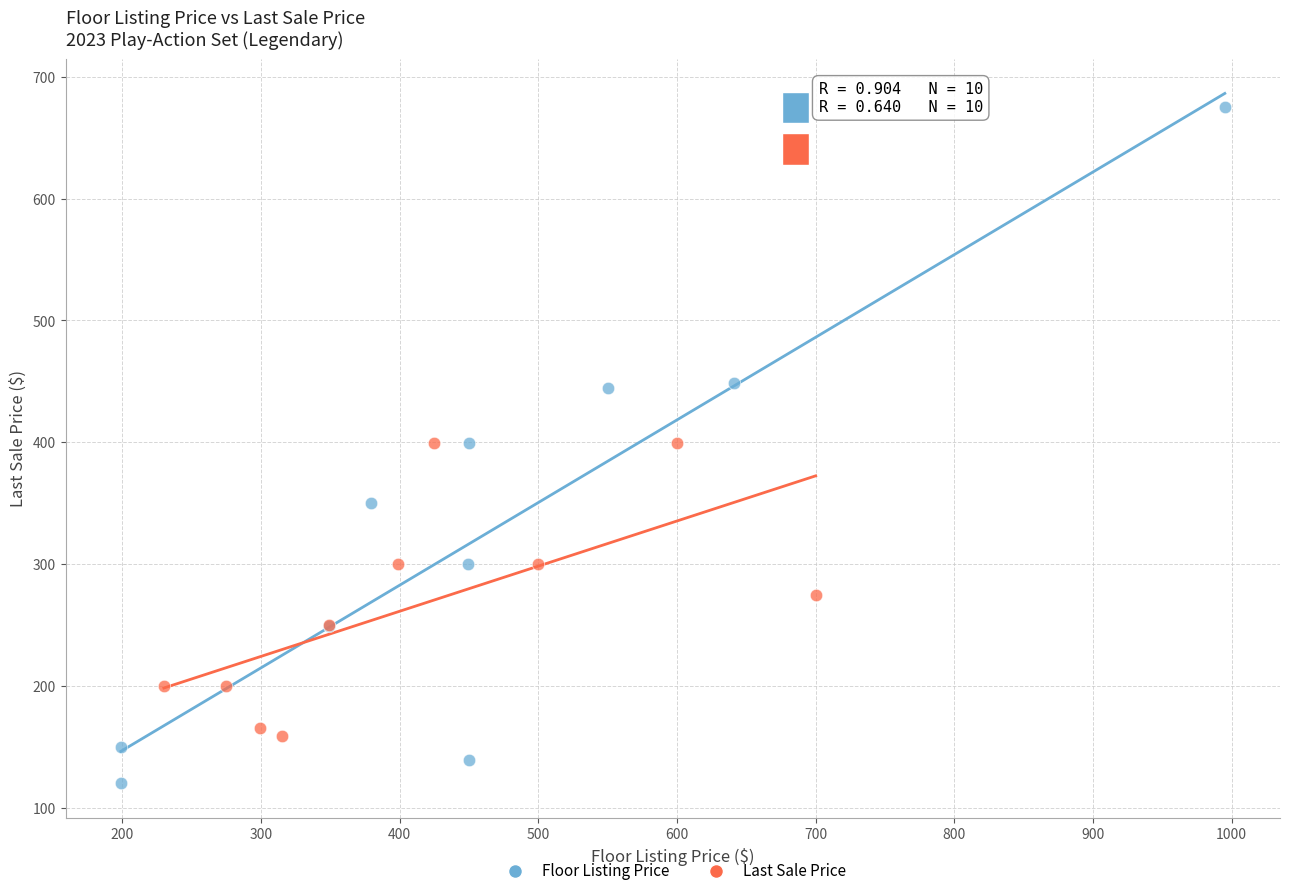

Which series contains the highest Y value?

Floor Listing Price